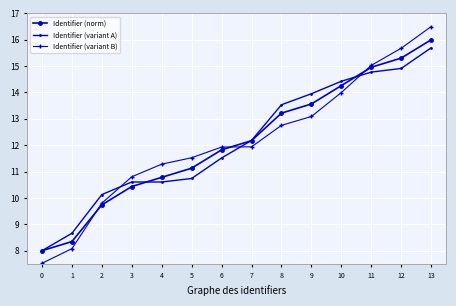

What is the difference between the maximum and minimum values in the Identifier (variant B) series?

9.0